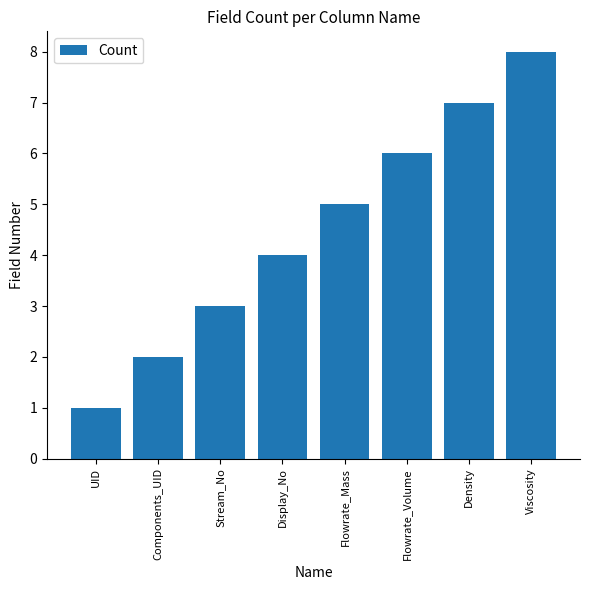

True or false: the data shows 1 at Stream_No.

False